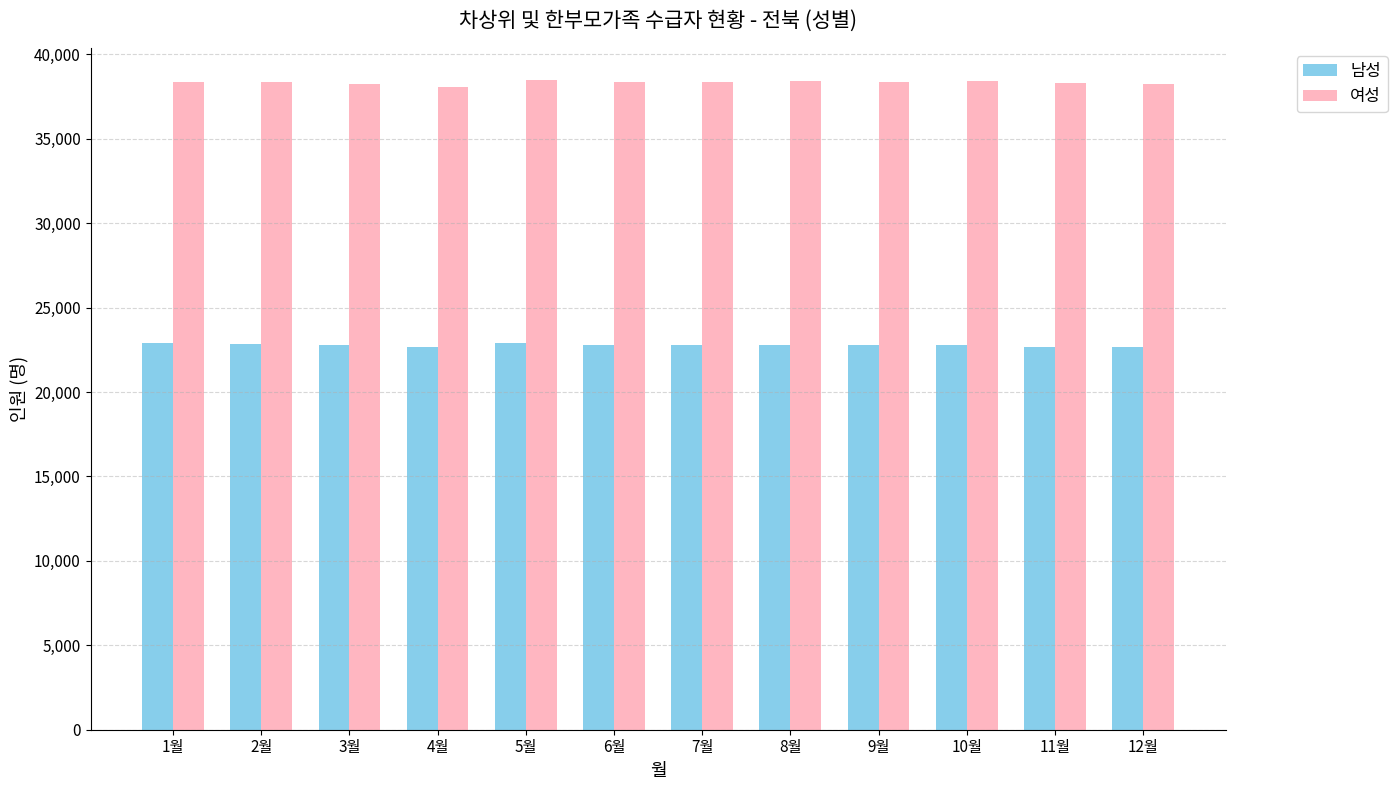

Rank the series by their maximum value, from highest to lowest.

여성, 남성